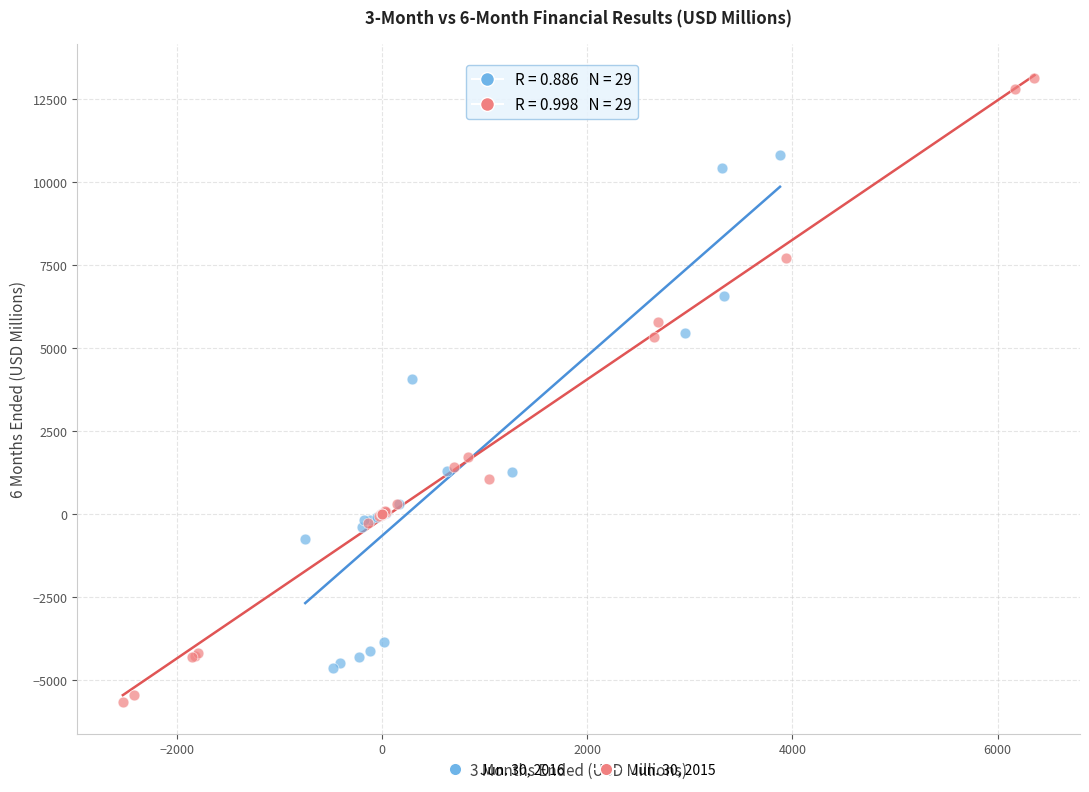

Which series has the largest Y range (max minus min)?

Jun. 30, 2015